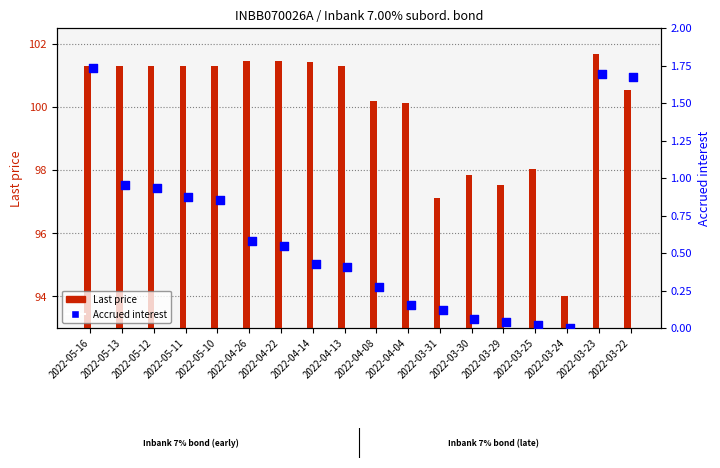

Which series contains the lowest Y value?

Accrued interest